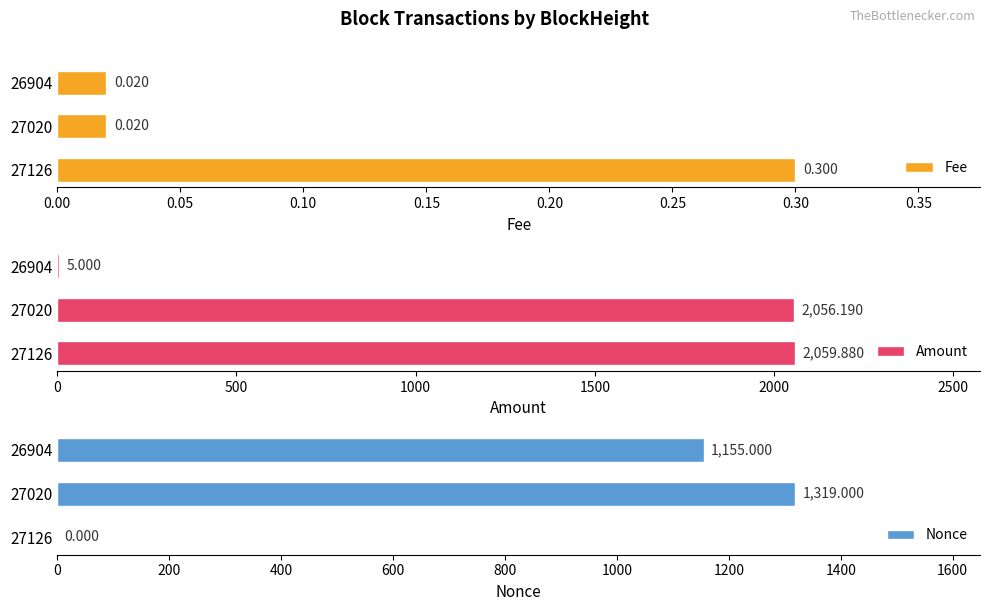

What is the total value across all series at 0.00?

2060.2